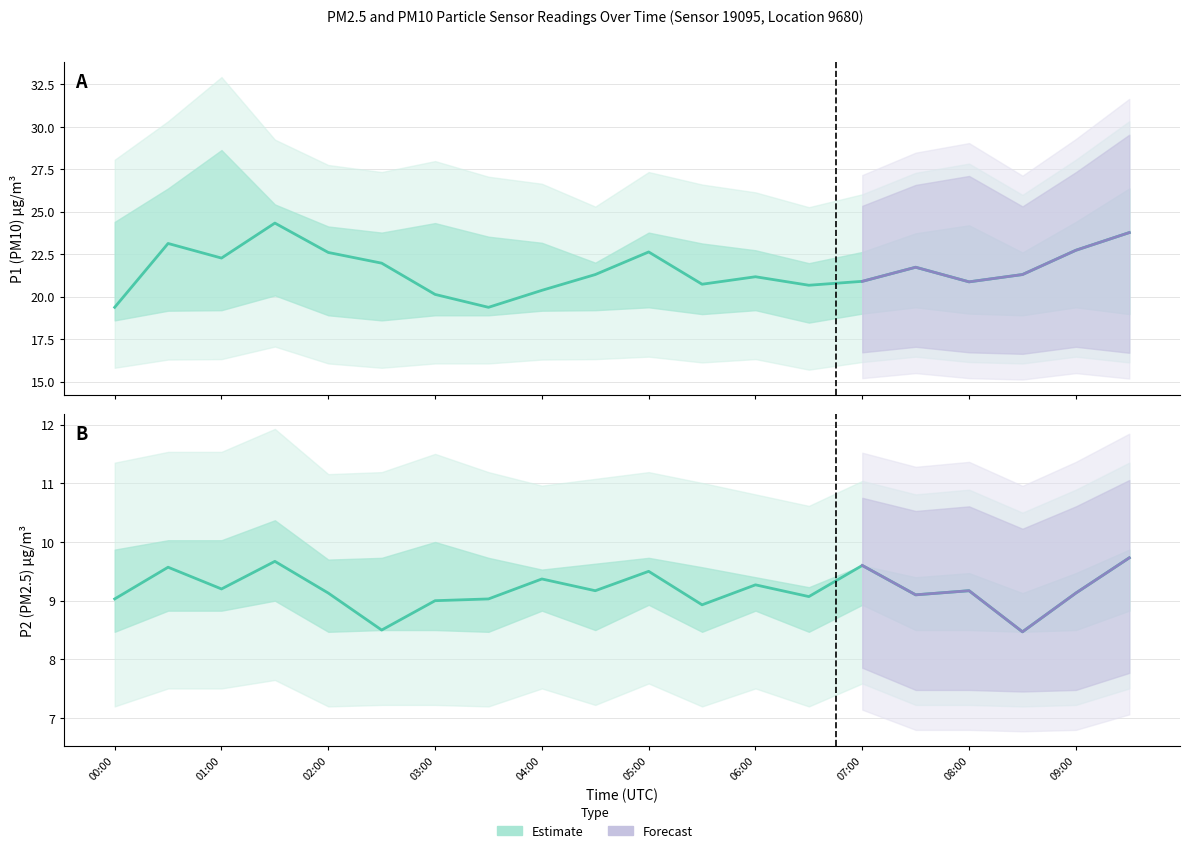

In P1_lower, how many points are higher than both neighbors (excluding endpoints)?

5